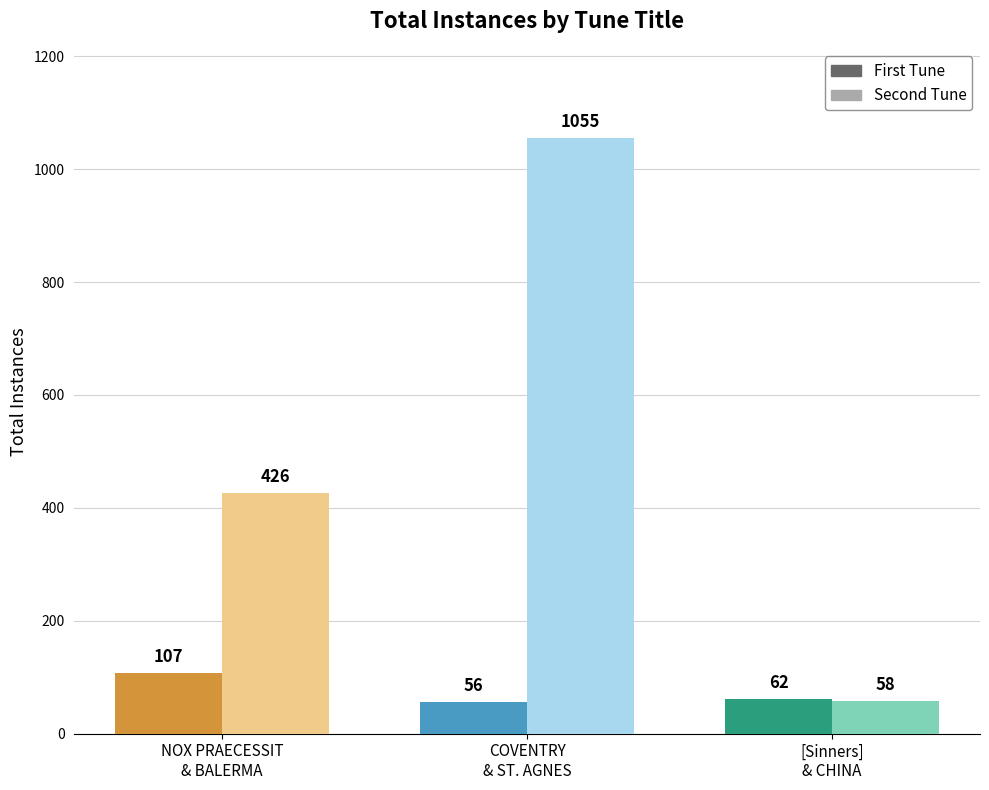

Which series has the widest spread of values?

Second Tune